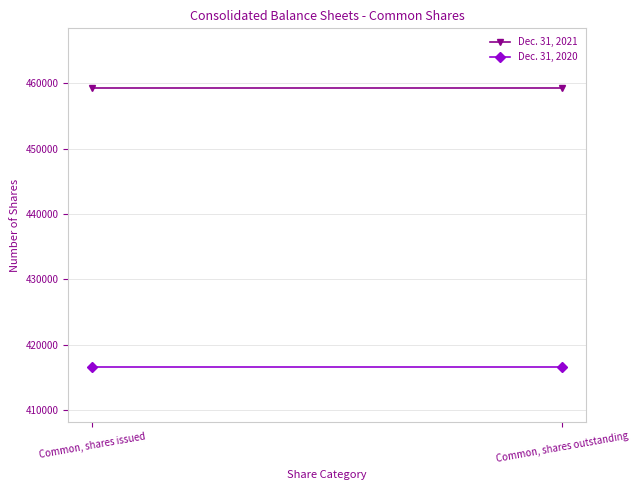

Rank the series by their average value, from highest to lowest.

Dec. 31, 2021, Dec. 31, 2020